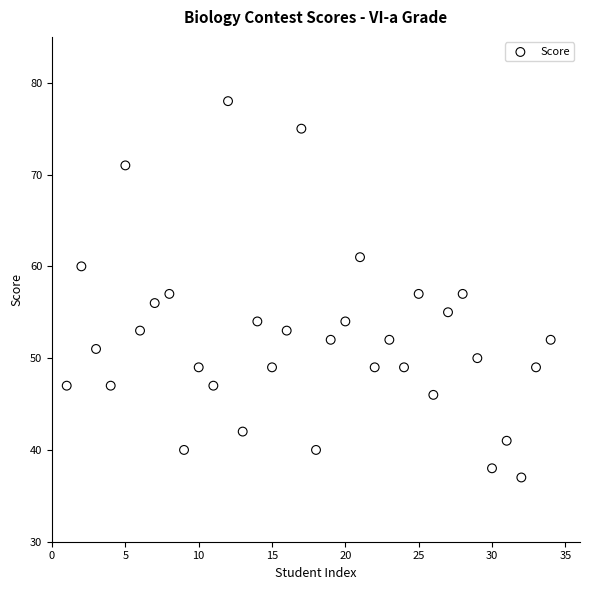

What is the range of Y values (max minus min)?

41